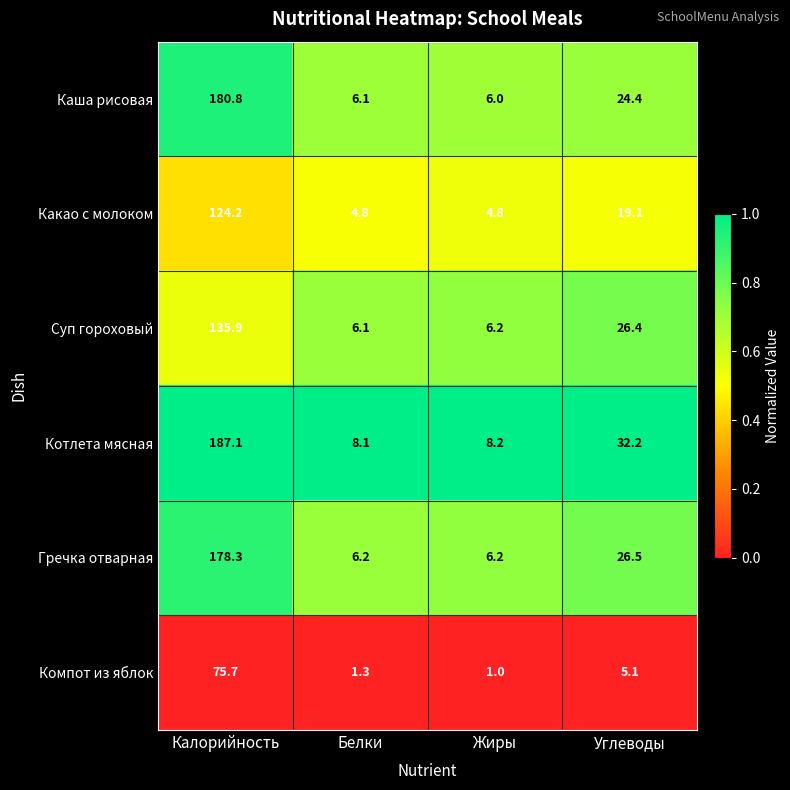

Reading right to left, what are all the values shown in this chart?

Каша рисовая: Углеводы=24.4	Жиры=6.0	Белки=6.1	Калорийность=180.8
Какао с молоком: Углеводы=19.1	Жиры=4.8	Белки=4.8	Калорийность=124.2
Суп гороховый: Углеводы=26.4	Жиры=6.2	Белки=6.1	Калорийность=135.9
Котлета мясная: Углеводы=32.2	Жиры=8.2	Белки=8.1	Калорийность=187.1
Гречка отварная: Углеводы=26.5	Жиры=6.2	Белки=6.2	Калорийность=178.3
Компот из яблок: Углеводы=5.1	Жиры=1.0	Белки=1.3	Калорийность=75.7